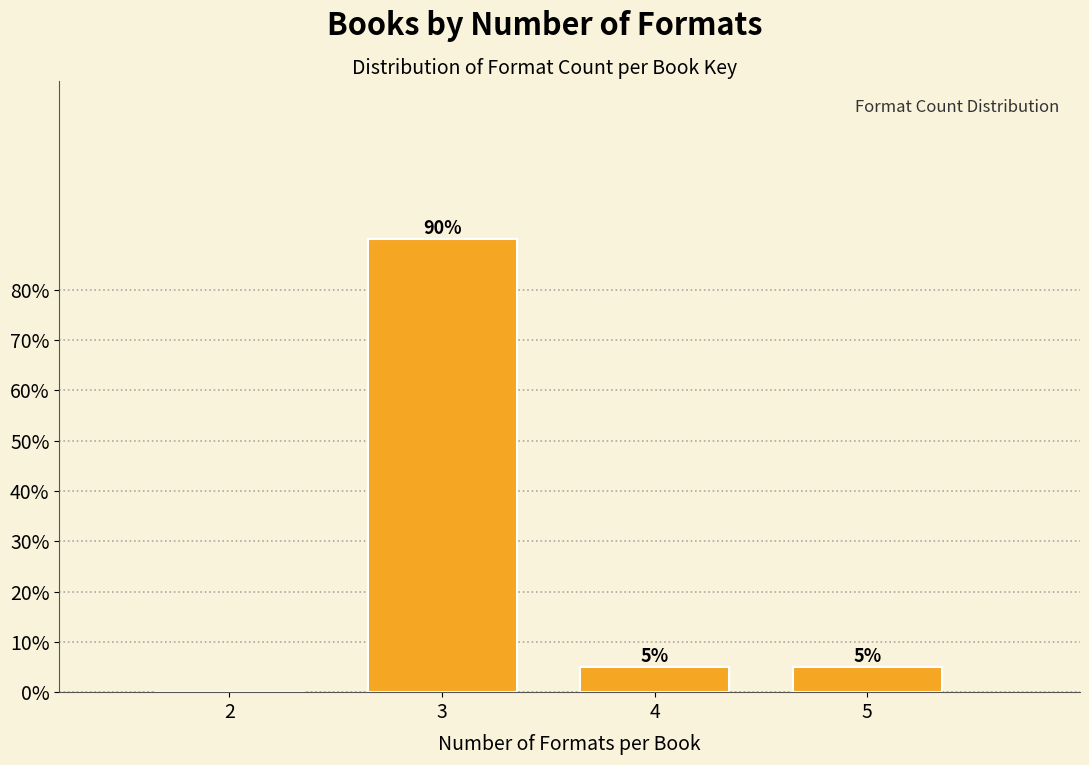

Reading right to left, transcribe all the data shown in this chart.

5=5	4=5	3=90	2=0